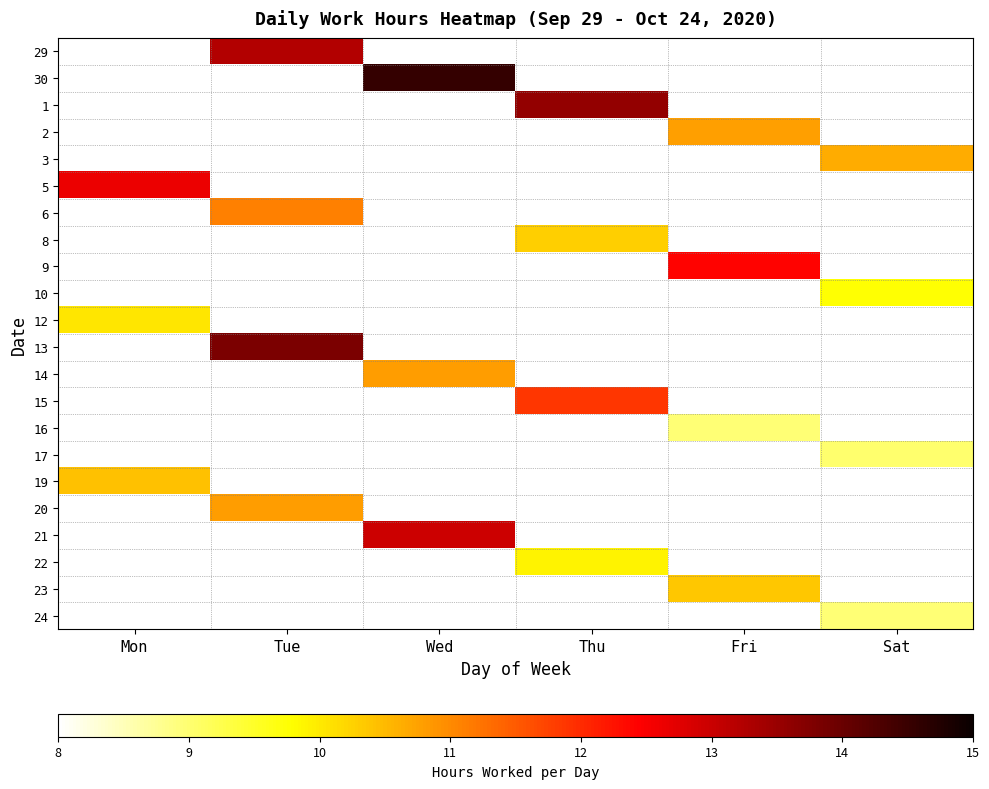

Is it true that 22 equals 9.9 at Thu?

True